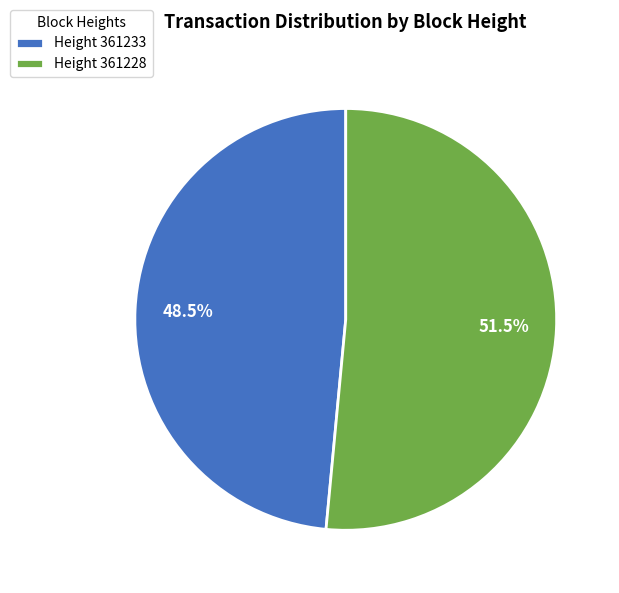

Which category has the biggest portion of the pie?

Height 361228